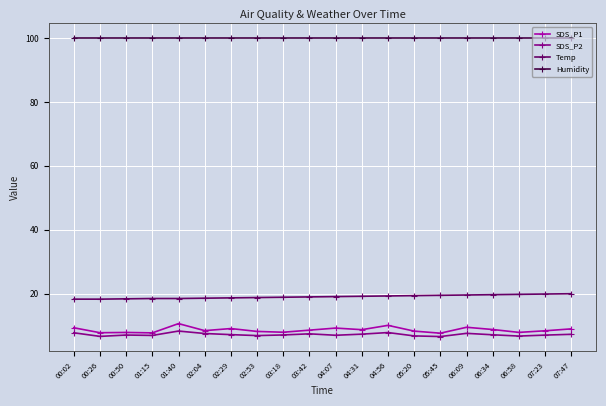

True or false: Temp and SDS_P1 cross at least once.

False